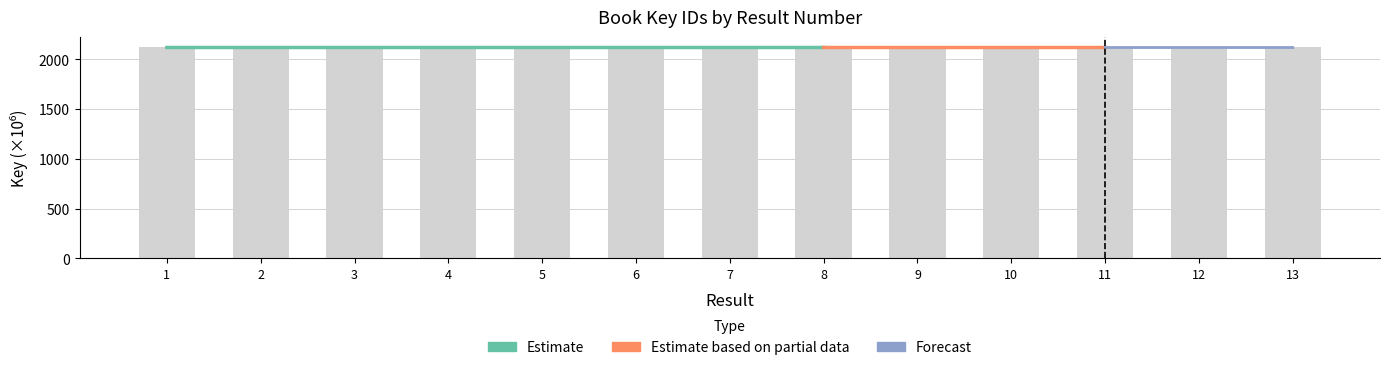

List the labels in order of value, smallest first.

6, 11, 12, 5, 8, 4, 3, 9, 7, 2, 10, 1, 13